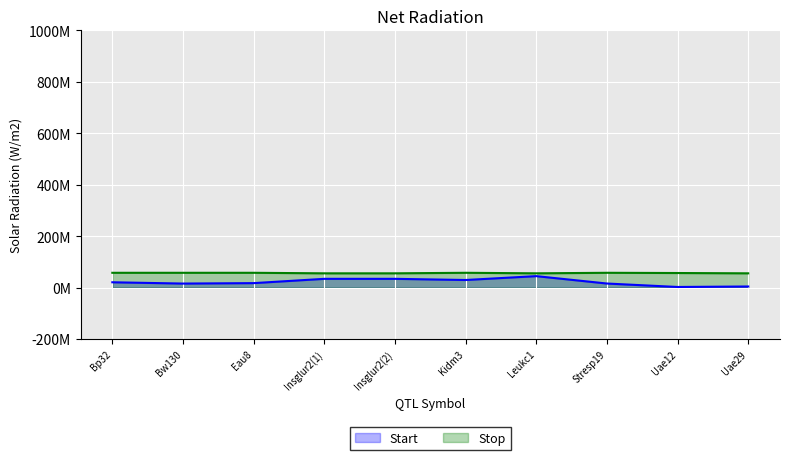

What is the greatest value displayed?

57337602